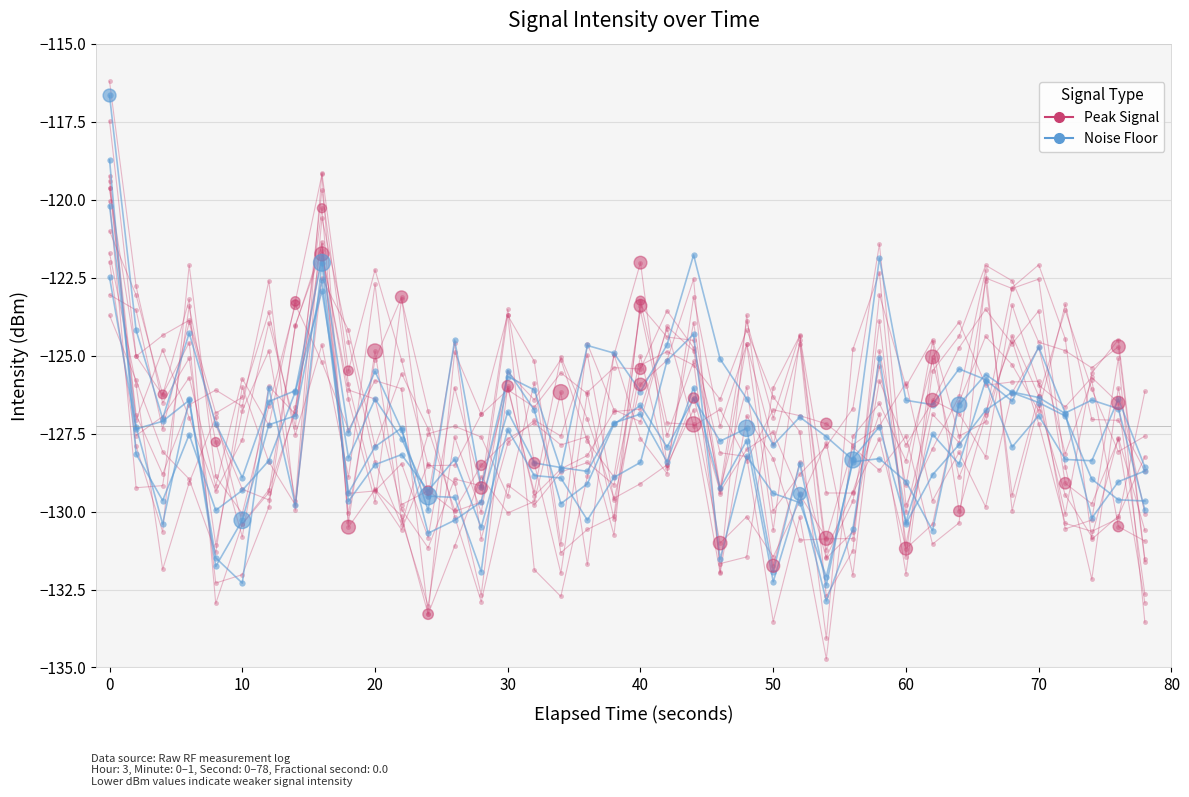

Is the value of Noise Floor at 12 greater than the value of Peak Signal at 14?

Yes